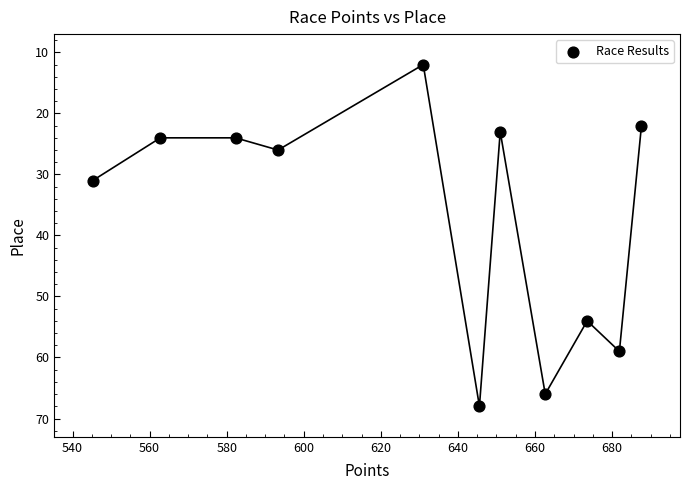

What is the range of Y values (max minus min)?

56